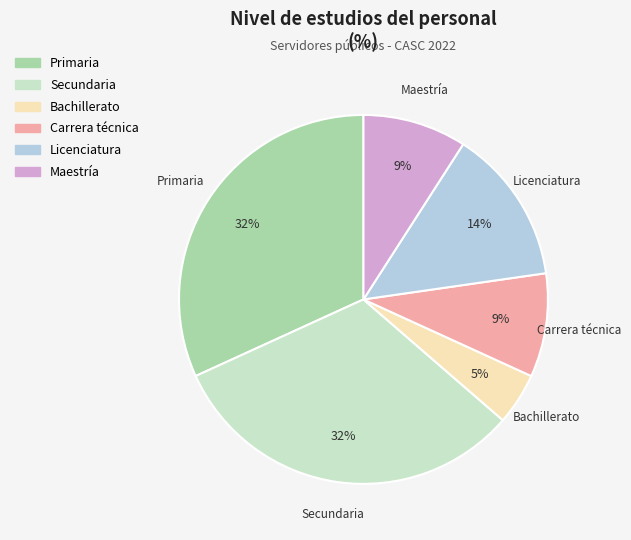

To the nearest percent, what percentage of the pie is Licenciatura?

14%